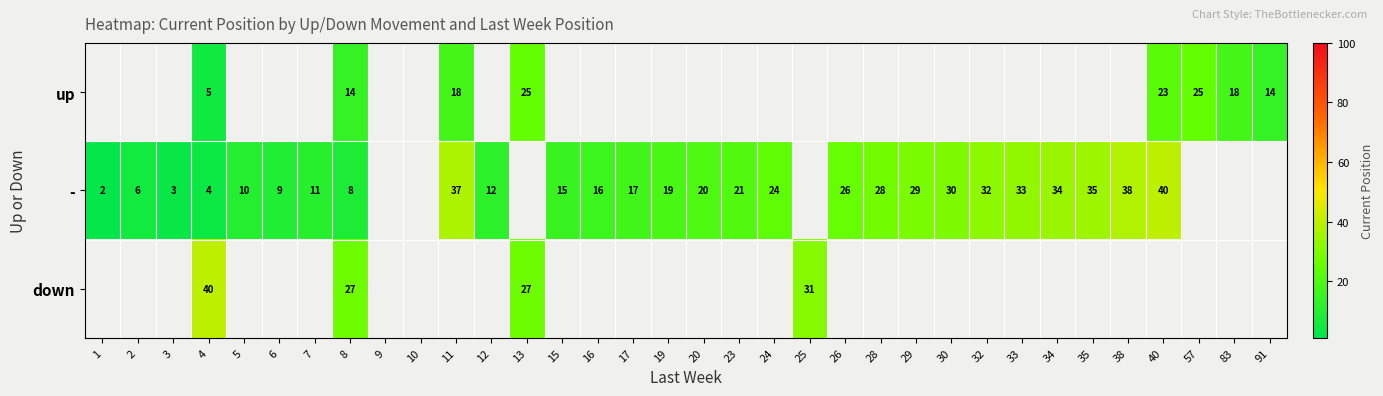

The value of - at 3 is 5. True or false?

False